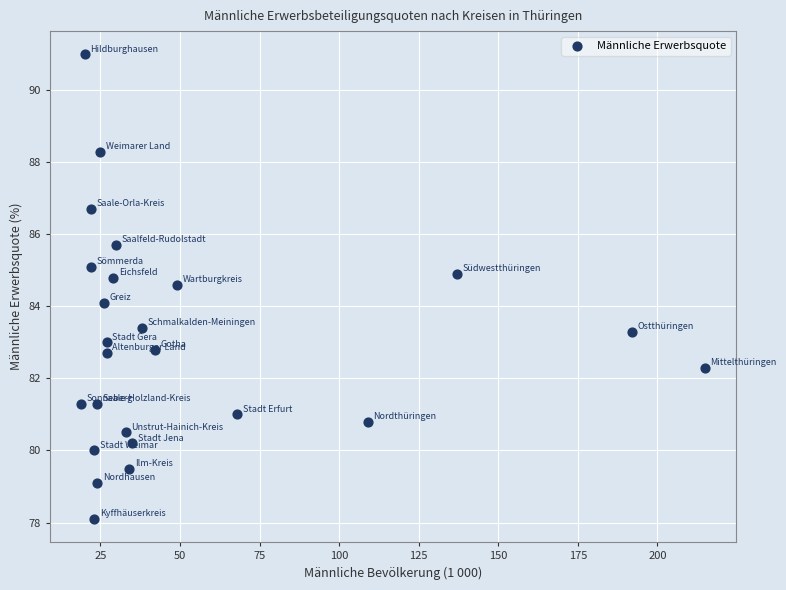

What is the range of X values (max minus min)?

196.0